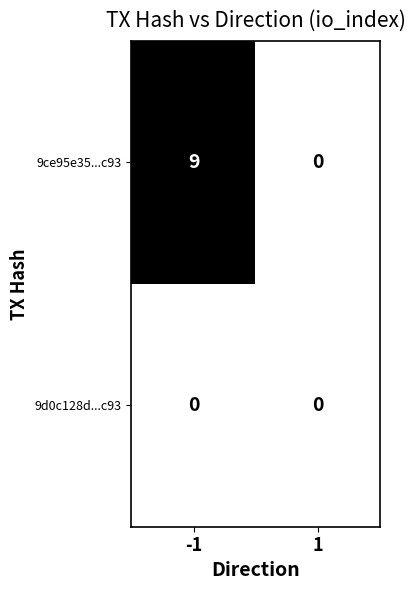

What is the maximum value for 9ce95e35...c93?

9